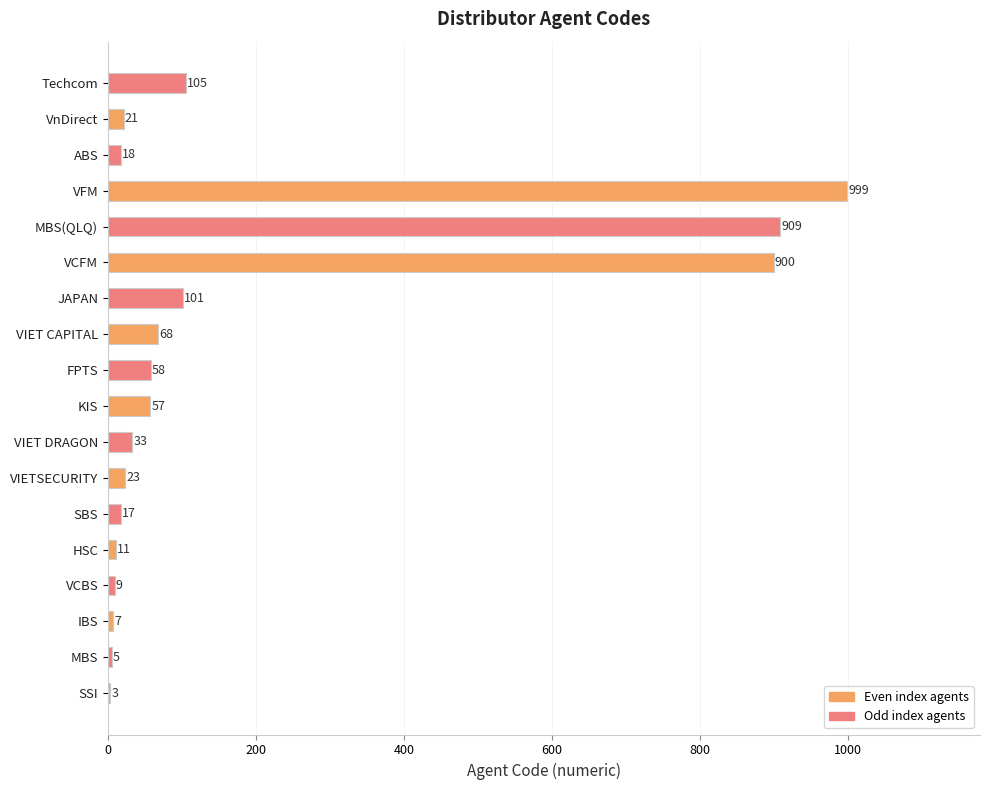

What is the sum of the values at ABS and JAPAN?

119